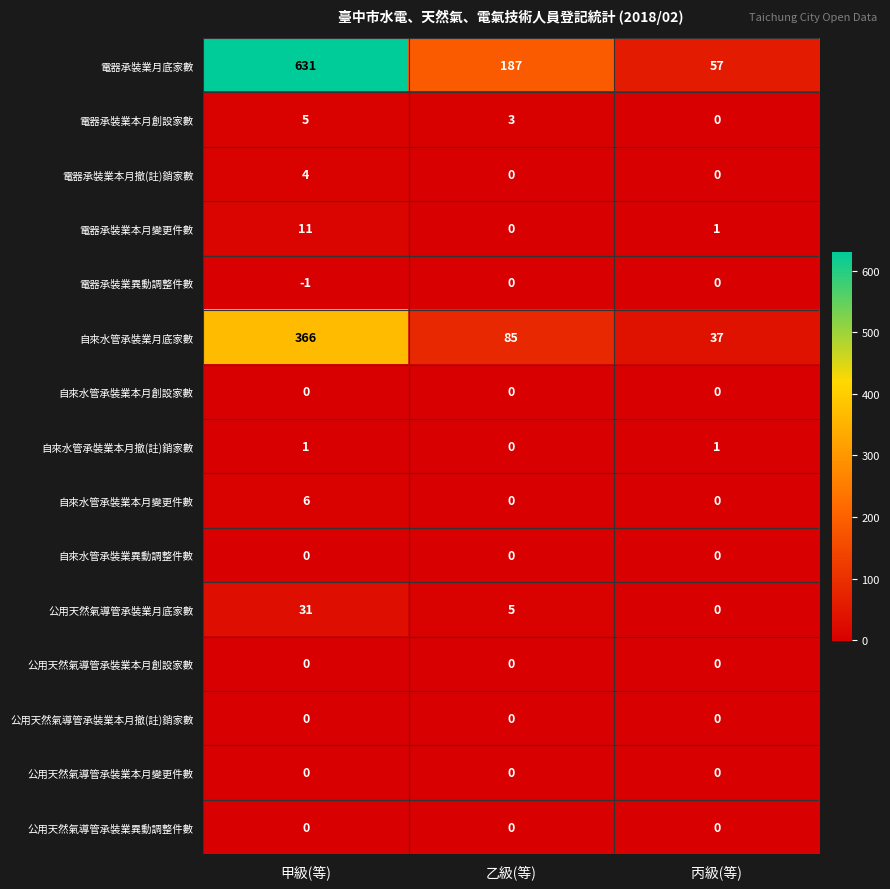

Which series has the largest total across all categories?

電器承裝業月底家數